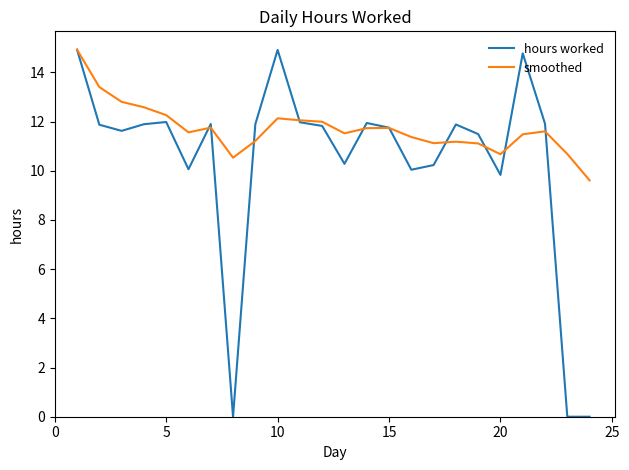

What is the maximum value shown in the chart?

14.9